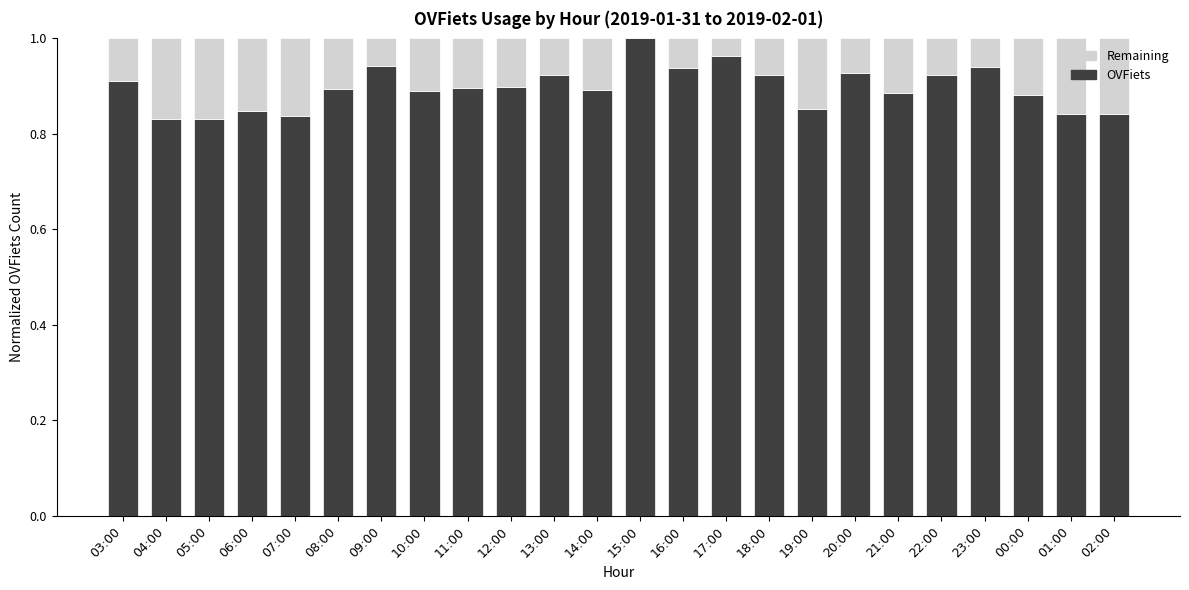

True or false: OVFiets has a value of 0.5 at 22:00.

False